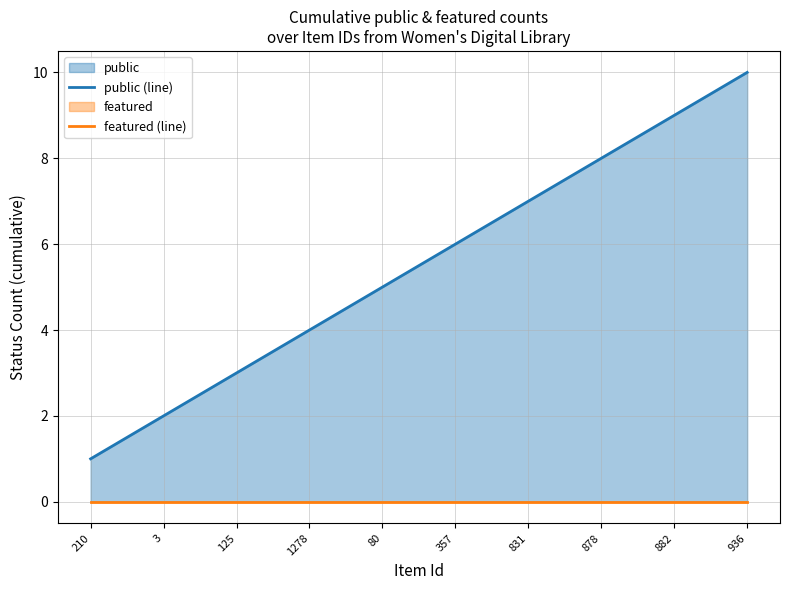

The value of featured (line) at 882 is 0. True or false?

True